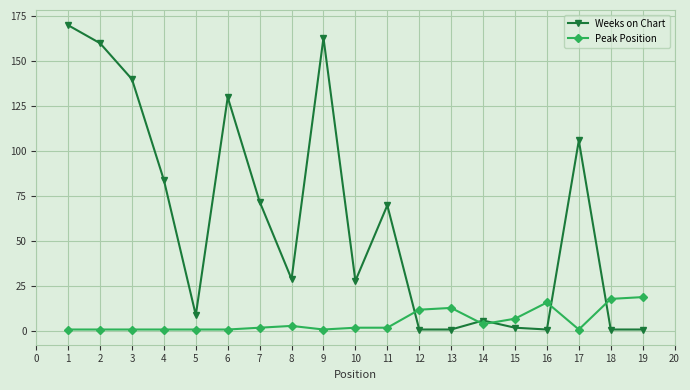

Which series has the largest total across all categories?

Weeks on Chart